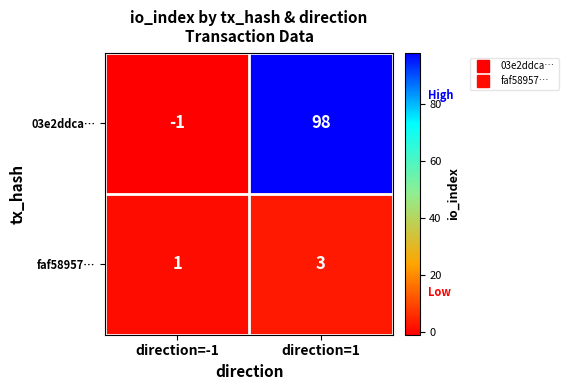

True or false: 03e2ddca… has a value of -2 at direction=-1.

False